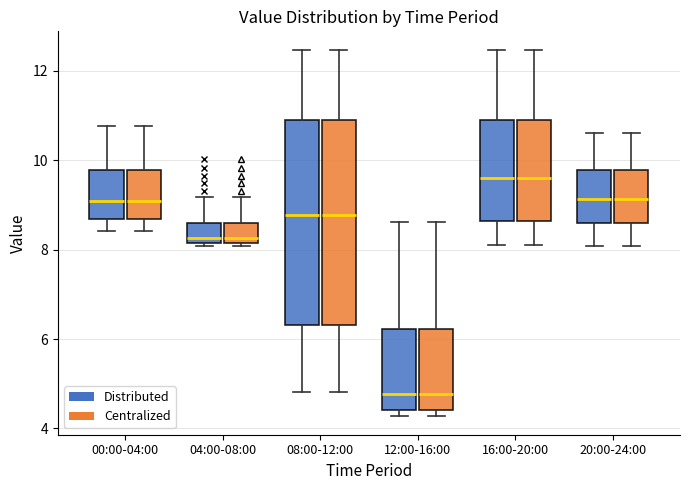

Reading left to right, read every box against the y-axis: the position of its median line, the range the box covers, and the ends of its whiskers. The values are not printed on the chart, so give them approximately, as read against the axis.

00:00-04:00 (Distributed): median 9.0, box 8.6 to 9.8, whiskers 8.4 to 10.8
00:00-04:00 (Centralized): median 9.0, box 8.6 to 9.8, whiskers 8.4 to 10.8
04:00-08:00 (Distributed): median 8.2 (just above the box's lower edge), box 8.2 to 8.6, whiskers 8.0 to 9.2
04:00-08:00 (Centralized): median 8.2 (just above the box's lower edge), box 8.2 to 8.6, whiskers 8.0 to 9.2
08:00-12:00 (Distributed): median 8.8, box 6.4 to 10.8, whiskers 4.8 to 12.4
08:00-12:00 (Centralized): median 8.8, box 6.4 to 10.8, whiskers 4.8 to 12.4
12:00-16:00 (Distributed): median 4.8, box 4.4 to 6.2, whiskers 4.2 to 8.6
12:00-16:00 (Centralized): median 4.8, box 4.4 to 6.2, whiskers 4.2 to 8.6
16:00-20:00 (Distributed): median 9.6, box 8.6 to 10.8, whiskers 8.2 to 12.4
16:00-20:00 (Centralized): median 9.6, box 8.6 to 10.8, whiskers 8.2 to 12.4
20:00-24:00 (Distributed): median 9.2, box 8.6 to 9.8, whiskers 8.0 to 10.6
20:00-24:00 (Centralized): median 9.2, box 8.6 to 9.8, whiskers 8.0 to 10.6